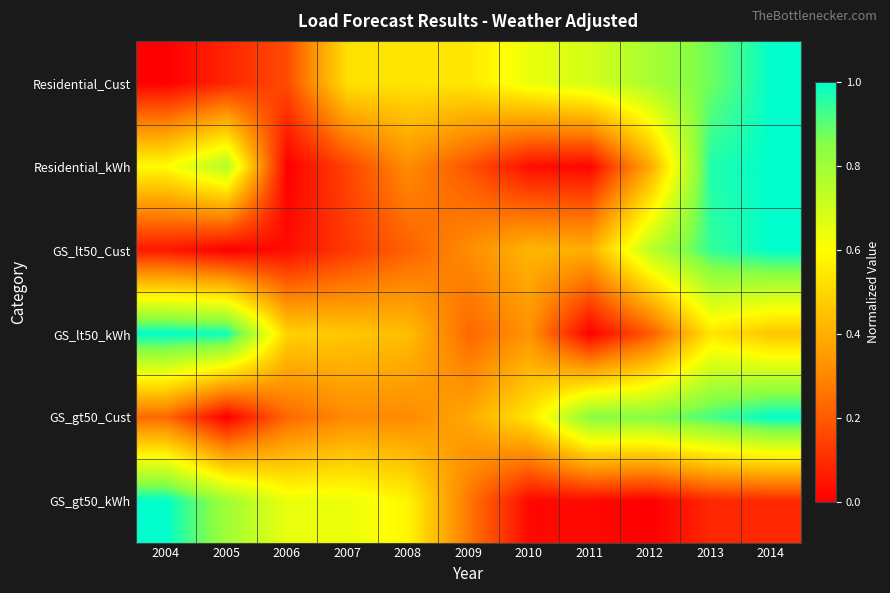

Which category has the highest value across all series?

2014